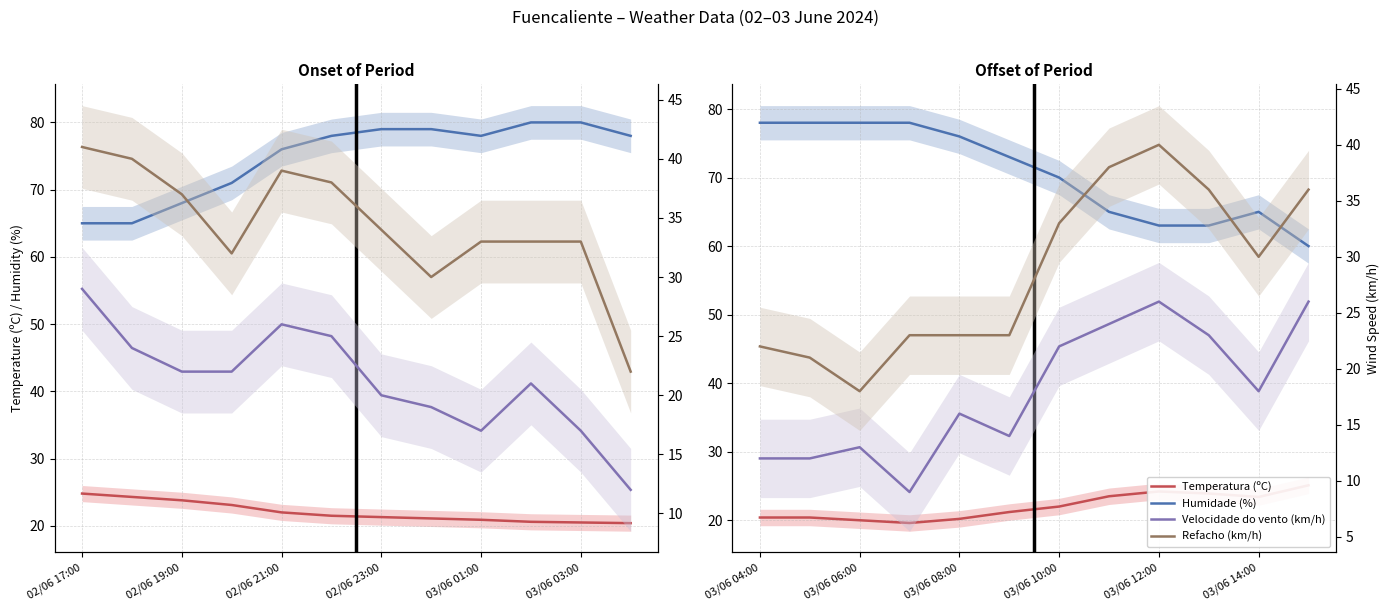

Is the value of Velocidade do vento (km/h) at 03/06 06:00 greater than the value of Refacho (km/h) at 03/06 14:00?

No